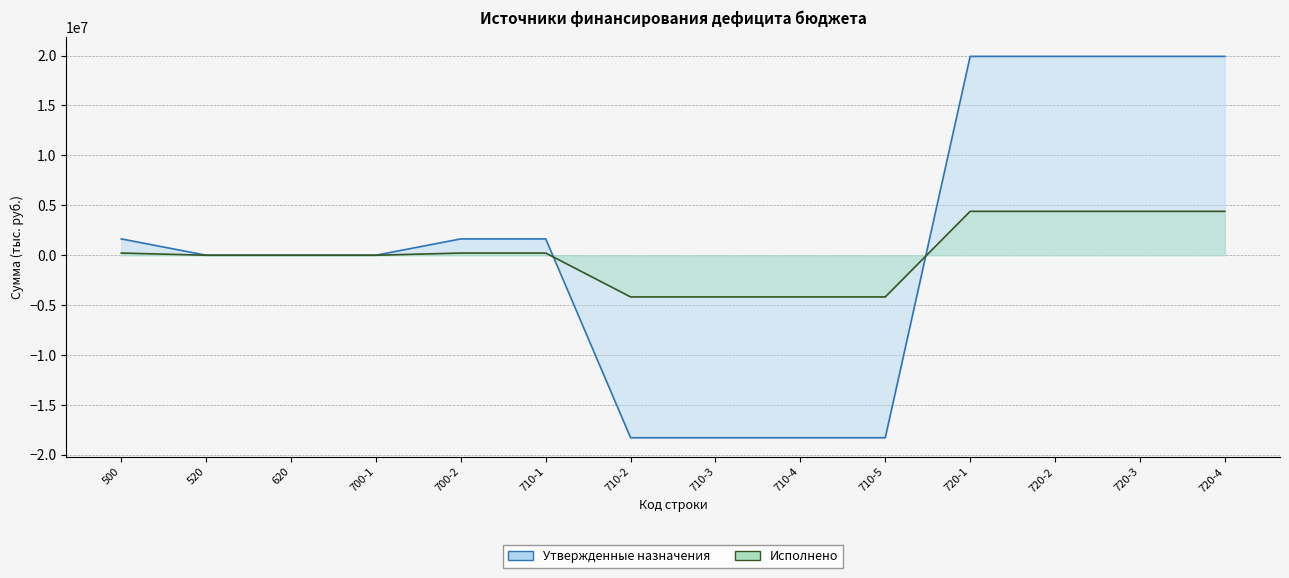

How many categories are shown in the chart?

14